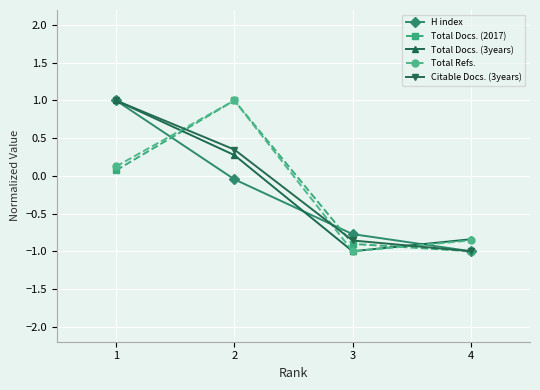

What are all the series names shown in the legend?

H index, Total Docs. (2017), Total Docs. (3years), Total Refs., Citable Docs. (3years)